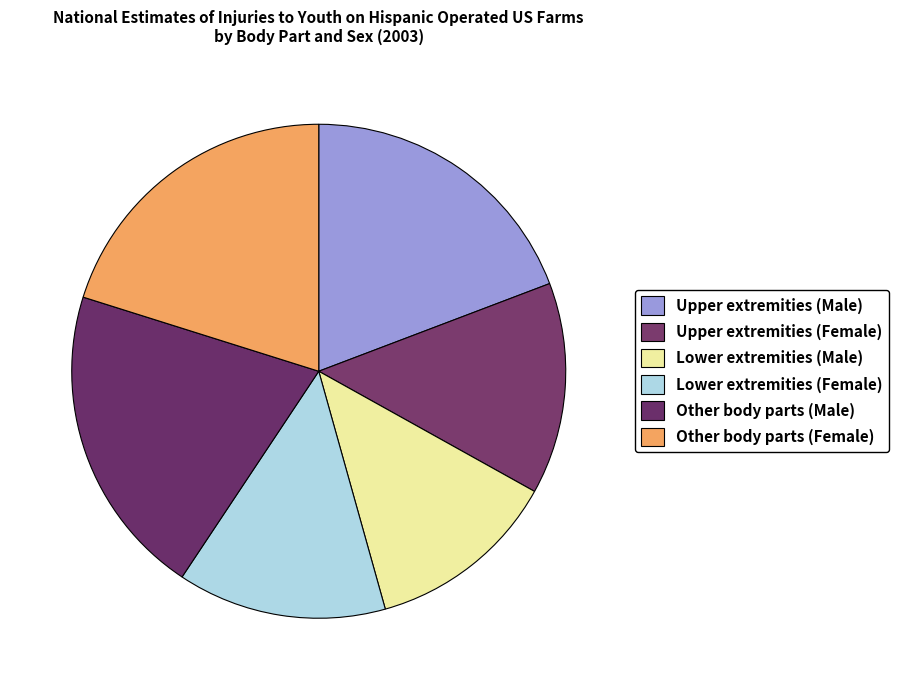

Rank the categories by value from highest to lowest.

Other body parts (Male), Other body parts (Female), Upper extremities (Male), Upper extremities (Female), Lower extremities (Female), Lower extremities (Male)